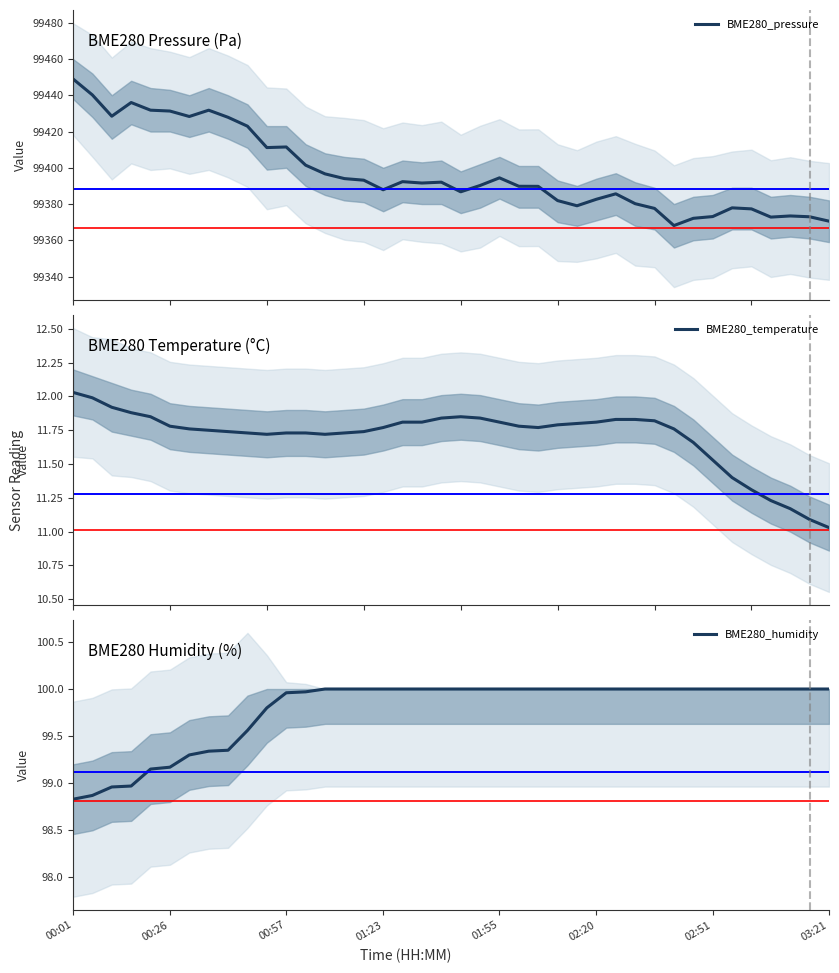

Reading left to right, list all the values displayed in this chart.

BME280_pressure: 99449.0	99440.2	99428.4	99436.0	99431.8	99431.3	99428.3	99431.8	99427.8	99422.9	99411.1	99411.5	99401.4	99396.6	99394.0	99393.2	99387.9	99392.4	99391.6	99392.1	99386.8	99390.2	99394.4	99389.8	99389.8	99381.9	99379.1	99382.6	99385.6	99380.2	99377.6	99368.1	99372.1	99373.1	99377.9	99377.3	99372.8	99373.4	99373.0	99370.6
BME280_temperature: 12.0	12.0	11.9	11.9	11.8	11.8	11.8	11.8	11.7	11.7	11.7	11.7	11.7	11.7	11.7	11.7	11.8	11.8	11.8	11.8	11.8	11.8	11.8	11.8	11.8	11.8	11.8	11.8	11.8	11.8	11.8	11.8	11.7	11.5	11.4	11.3	11.2	11.2	11.1	11.0
BME280_humidity: 98.8	98.9	99.0	99.0	99.2	99.2	99.3	99.3	99.3	99.6	99.8	100.0	100.0	100.0	100.0	100.0	100.0	100.0	100.0	100.0	100.0	100.0	100.0	100.0	100.0	100.0	100.0	100.0	100.0	100.0	100.0	100.0	100.0	100.0	100.0	100.0	100.0	100.0	100.0	100.0